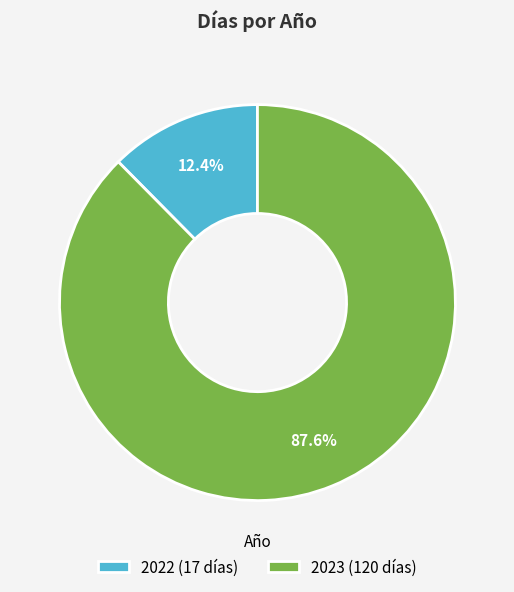

Does any single category account for the majority?

Yes